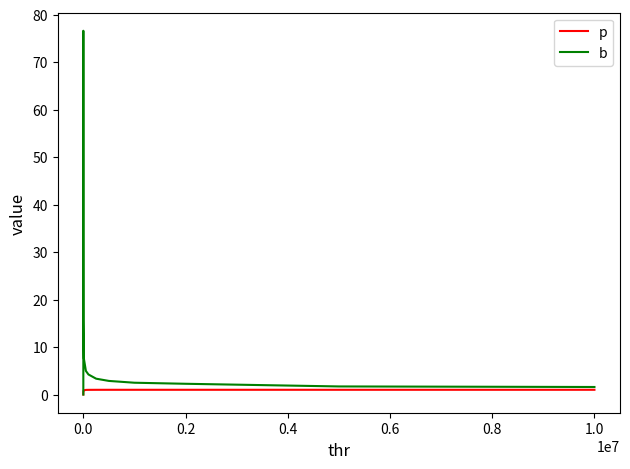

Does the chart have visible grid lines?

No